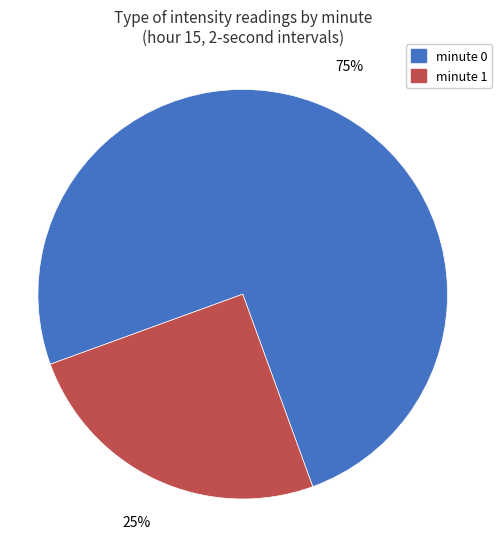

The minute 1 slice represents 39% of the pie. True or false?

False